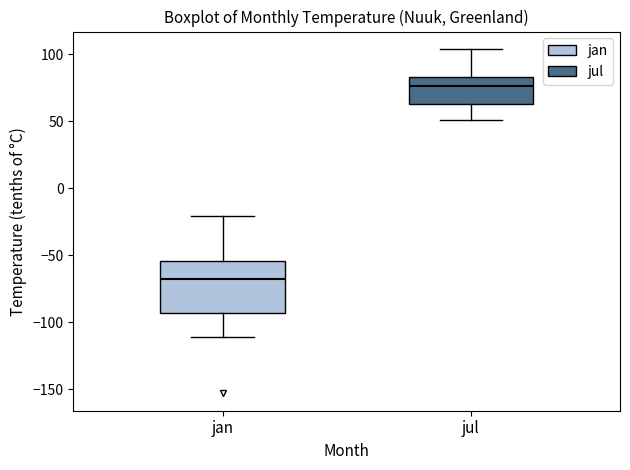

Reading left to right, transcribe this box plot: for each box, give where its median line is, the range the box spans, and where its two whiskers end, as read against the y-axis. The values are not printed on the chart, so give them approximately, as read against the axis.

jan: median -70, box -95 to -55, whiskers -110 to -20
jul: median 75, box 65 to 85, whiskers 50 to 105